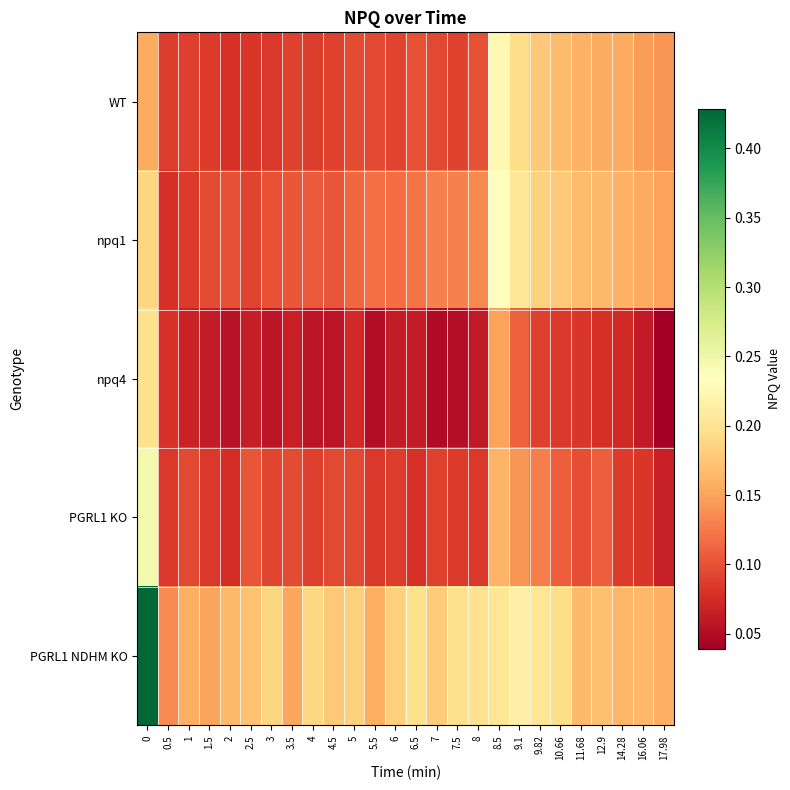

Reading right to left, what are all the values shown in this chart?

WT: 17.98=0.1	16.06=0.1	14.28=0.2	12.9=0.2	11.68=0.2	10.66=0.2	9.82=0.2	9.1=0.2	8.5=0.2	8=0.1	7.5=0.1	7=0.1	6.5=0.1	6=0.1	5.5=0.1	5=0.1	4.5=0.1	4=0.1	3.5=0.1	3=0.1	2.5=0.1	2=0.1	1.5=0.1	1=0.1	0.5=0.1	0=0.2
npq1: 17.98=0.1	16.06=0.2	14.28=0.2	12.9=0.2	11.68=0.2	10.66=0.2	9.82=0.2	9.1=0.2	8.5=0.2	8=0.1	7.5=0.1	7=0.1	6.5=0.1	6=0.1	5.5=0.1	5=0.1	4.5=0.1	4=0.1	3.5=0.1	3=0.1	2.5=0.1	2=0.1	1.5=0.1	1=0.1	0.5=0.1	0=0.2
npq4: 17.98=0.0	16.06=0.1	14.28=0.1	12.9=0.1	11.68=0.1	10.66=0.1	9.82=0.1	9.1=0.1	8.5=0.1	8=0.1	7.5=0.1	7=0.0	6.5=0.1	6=0.1	5.5=0.1	5=0.1	4.5=0.1	4=0.1	3.5=0.1	3=0.1	2.5=0.1	2=0.1	1.5=0.1	1=0.1	0.5=0.1	0=0.2
PGRL1 KO: 17.98=0.1	16.06=0.1	14.28=0.1	12.9=0.1	11.68=0.1	10.66=0.1	9.82=0.1	9.1=0.1	8.5=0.2	8=0.1	7.5=0.1	7=0.1	6.5=0.1	6=0.1	5.5=0.1	5=0.1	4.5=0.1	4=0.1	3.5=0.1	3=0.1	2.5=0.1	2=0.1	1.5=0.1	1=0.1	0.5=0.1	0=0.2
PGRL1 NDHM KO: 17.98=0.2	16.06=0.2	14.28=0.2	12.9=0.2	11.68=0.2	10.66=0.2	9.82=0.2	9.1=0.2	8.5=0.2	8=0.2	7.5=0.2	7=0.2	6.5=0.2	6=0.2	5.5=0.2	5=0.2	4.5=0.2	4=0.2	3.5=0.2	3=0.2	2.5=0.2	2=0.2	1.5=0.2	1=0.2	0.5=0.1	0=0.4